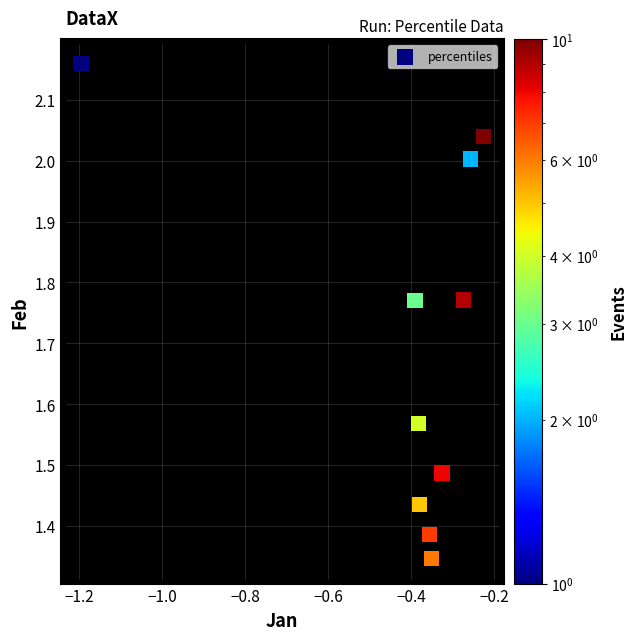

What is the range of Y values (max minus min)?

0.8